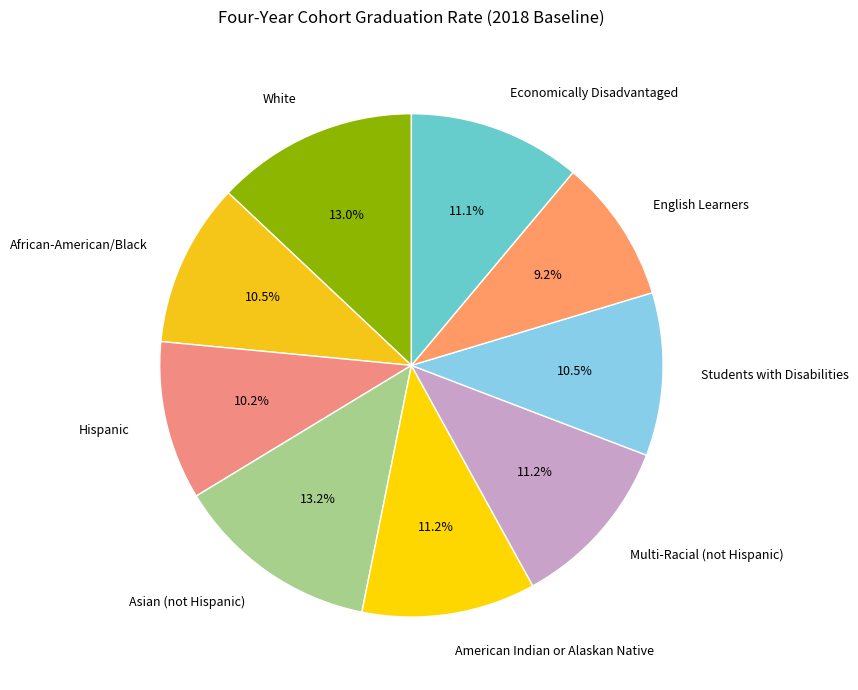

To the nearest percent, what is the difference between the Asian (not Hispanic) and Students with Disabilities slice percentages?

3%